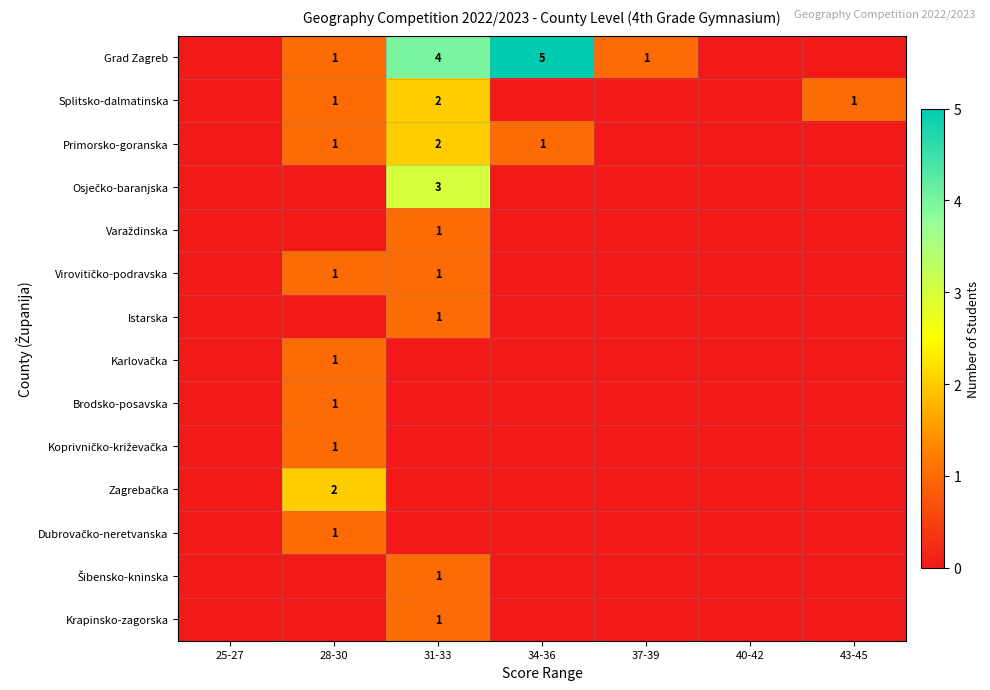

Rank the series by their maximum value, from lowest to highest.

Varaždinska, Virovitičko-podravska, Istarska, Karlovačka, Brodsko-posavska, Koprivničko-križevačka, Dubrovačko-neretvanska, Šibensko-kninska, Krapinsko-zagorska, Splitsko-dalmatinska, Primorsko-goranska, Zagrebačka, Osječko-baranjska, Grad Zagreb